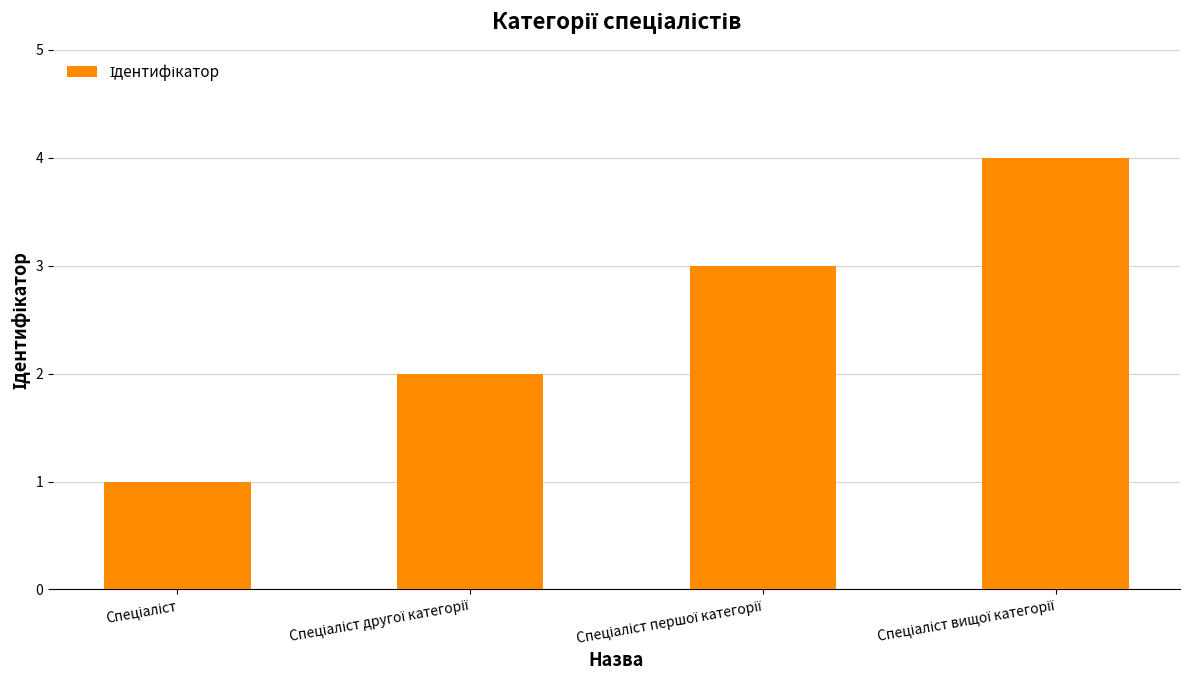

What is the greatest value displayed?

4